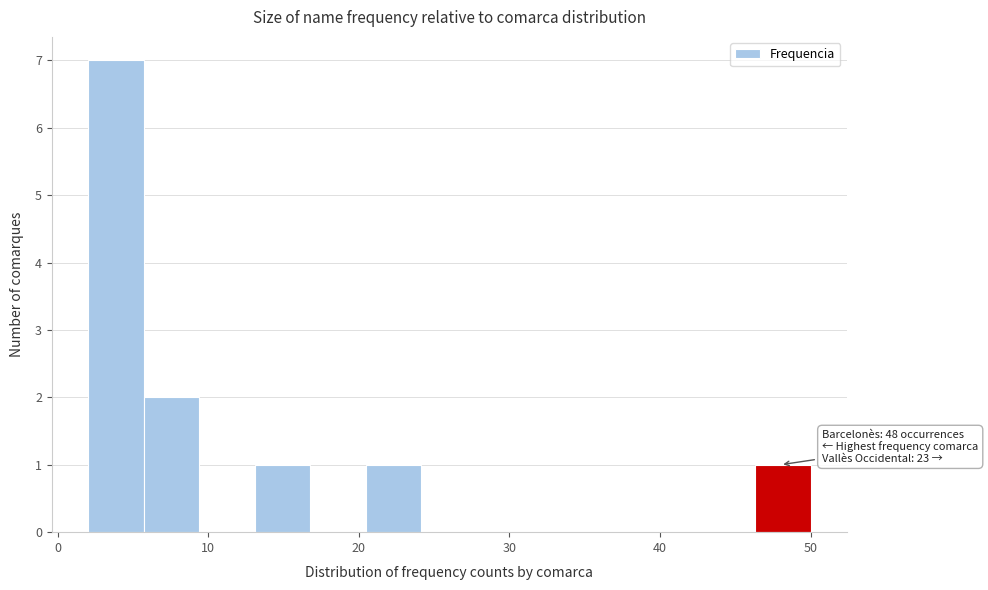

Around what value on the x-axis is the tallest bar? Give the approximate position of its centre, as read against the axis.

4